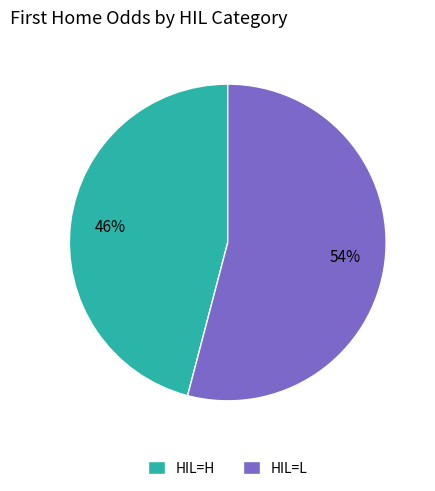

Which category has the biggest portion of the pie?

HIL=L